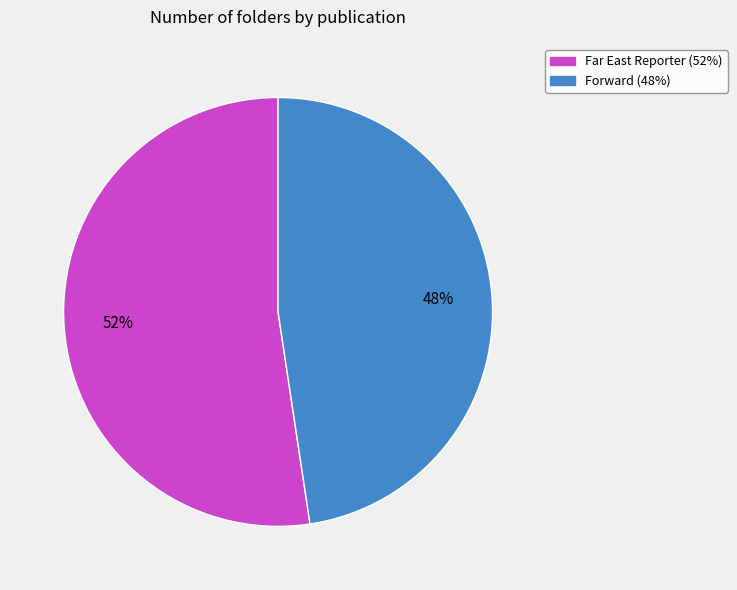

To the nearest percent, what is the average slice percentage?

50%